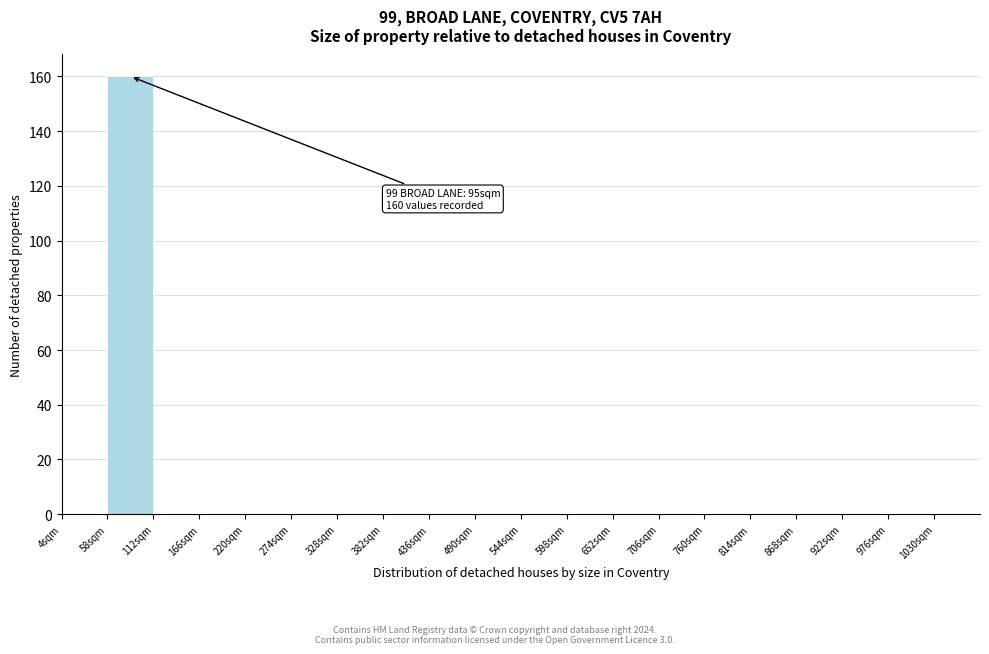

Which range on the x-axis has the tallest bar?

58 to 112